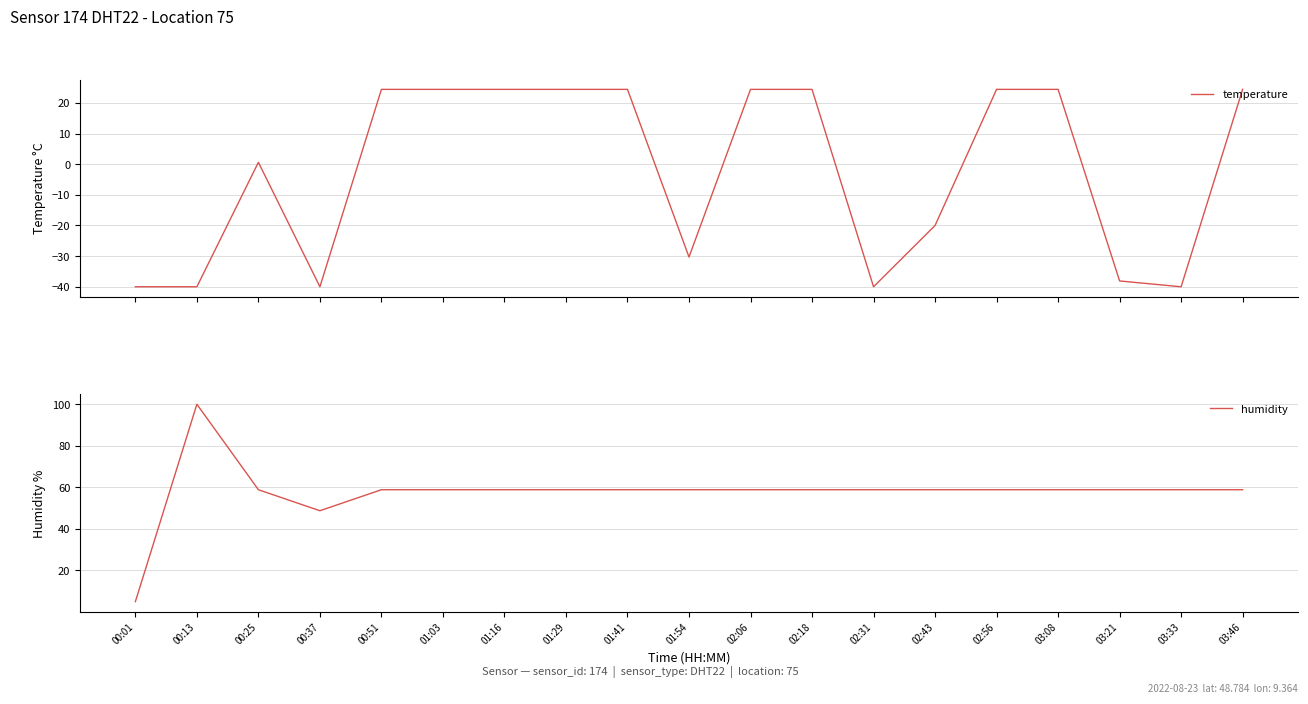

What is the sum of the temperature values at 03:46 and 01:41?

48.8